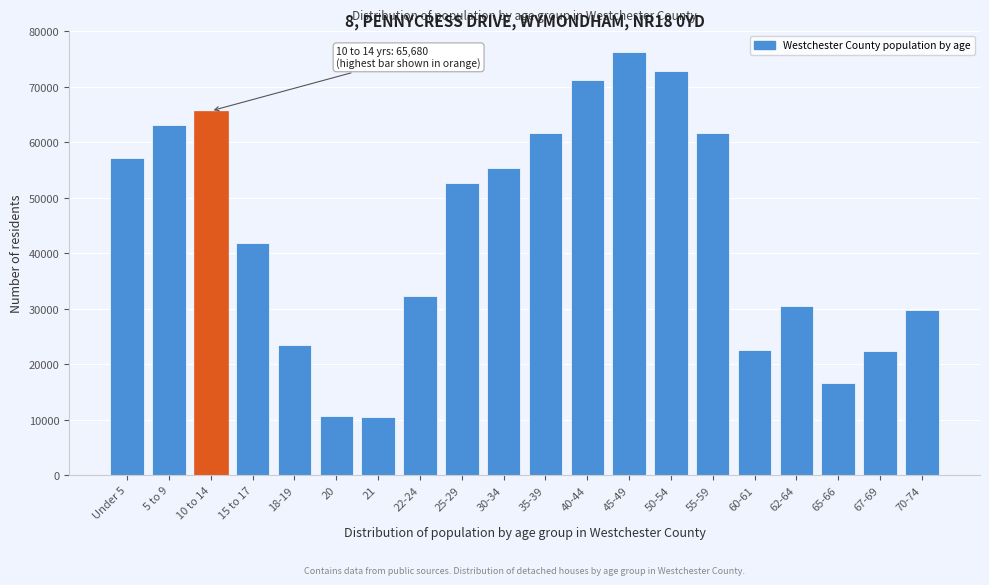

What is the greatest value displayed?

76241